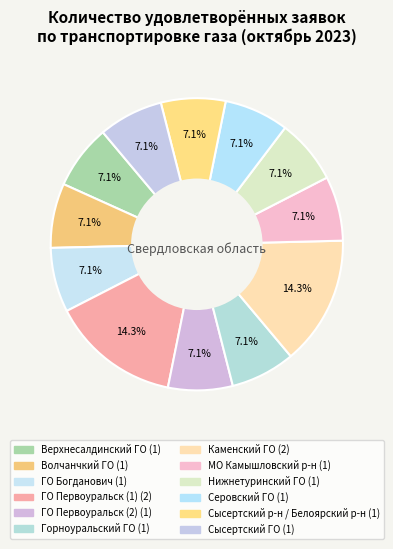

Is there any slice that represents more than half of the pie?

No